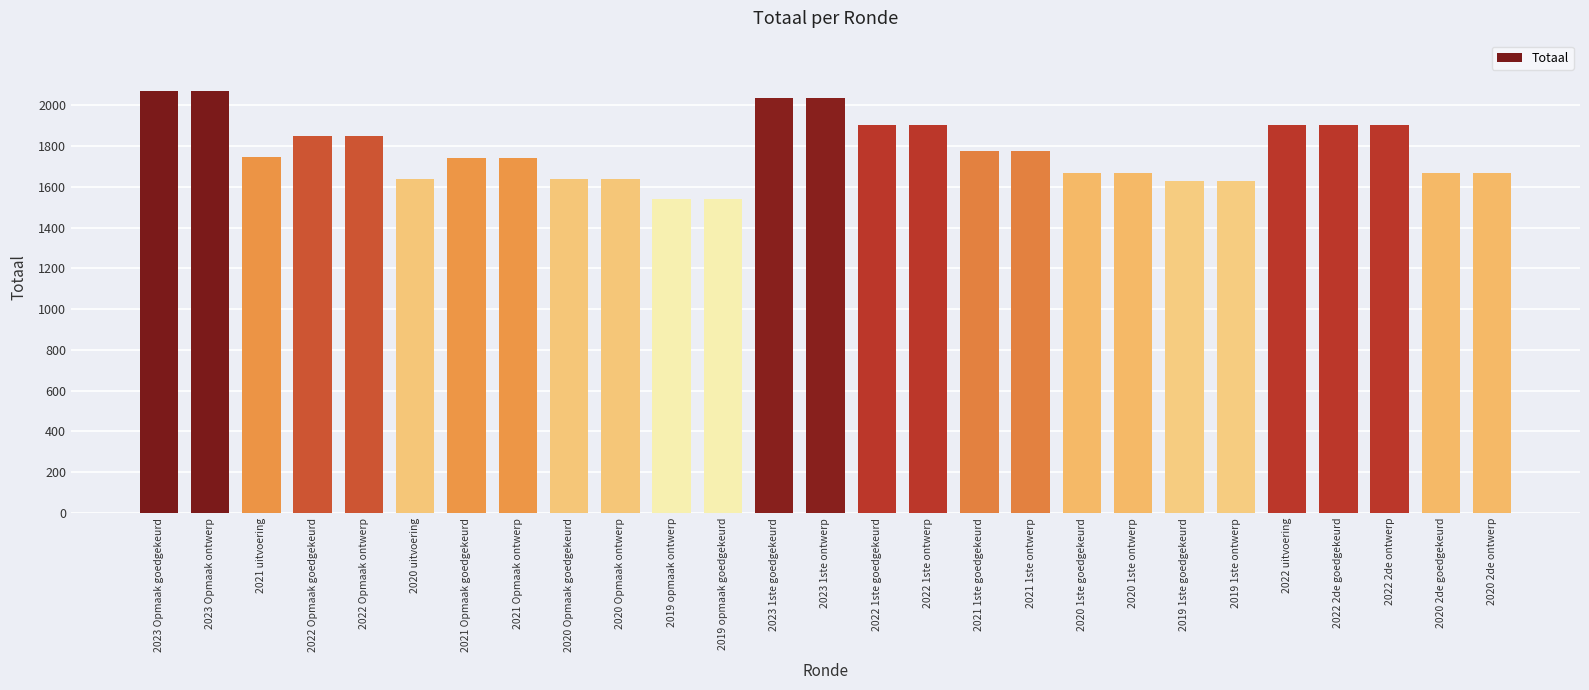

How many distinct data groups are displayed?

1